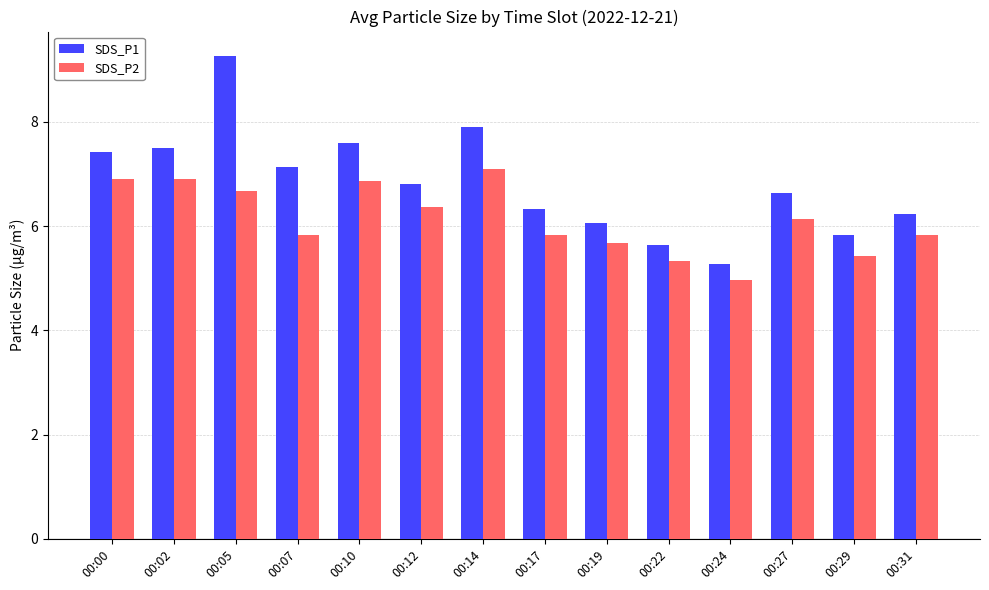

What are all the series names shown in the legend?

SDS_P1, SDS_P2